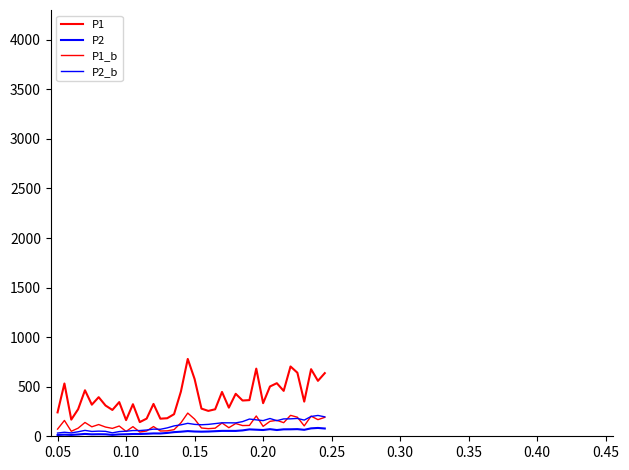

How many lines are shown in the chart?

4